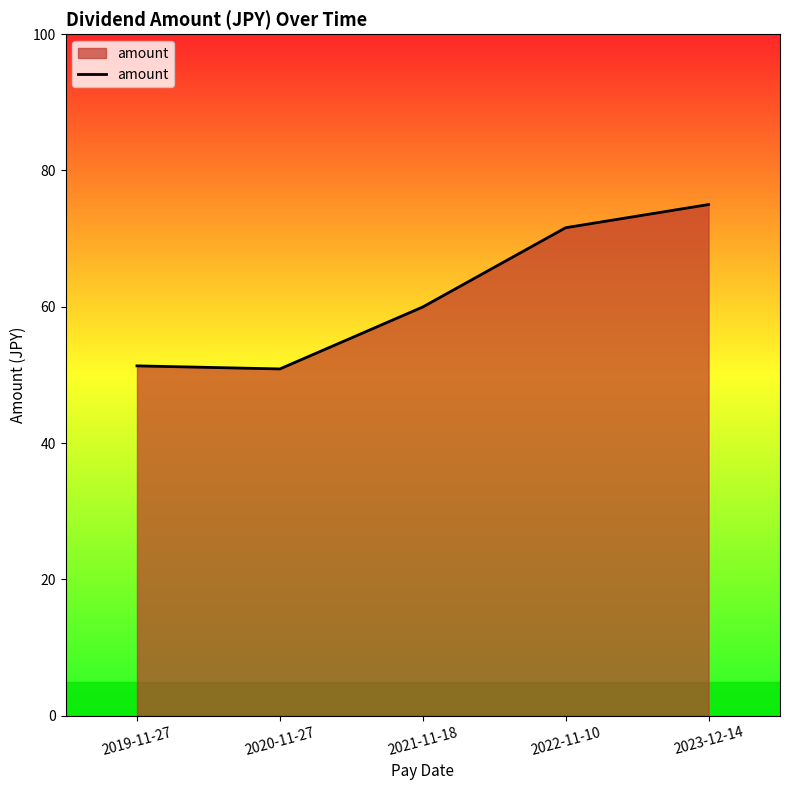

Reading left to right, extract all data points from this chart.

51.3	50.9	60.0	71.6	75.0